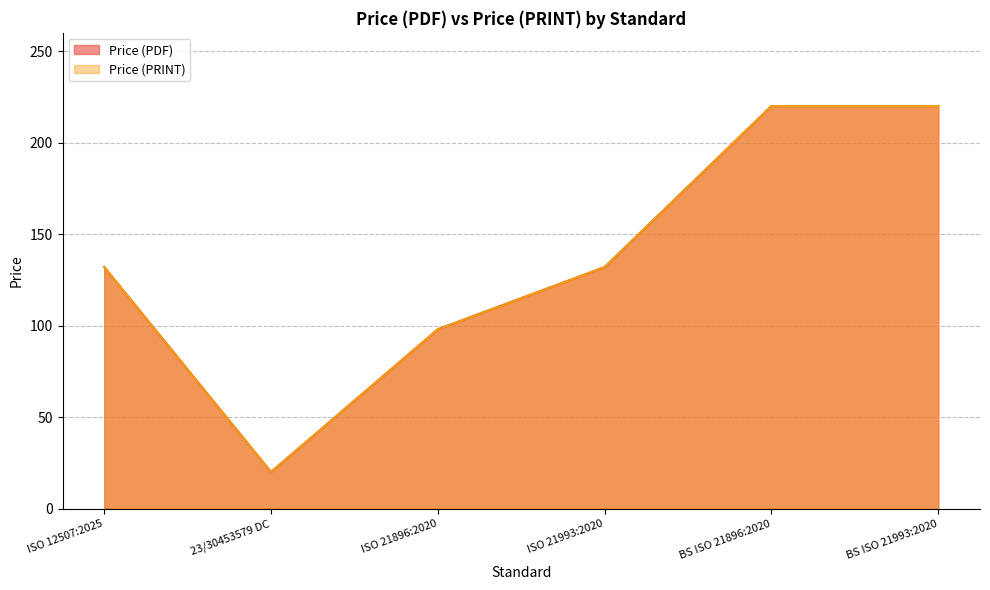

Rank the series at BS ISO 21896:2020 from lowest to highest value.

Price (PDF), Price (PRINT)